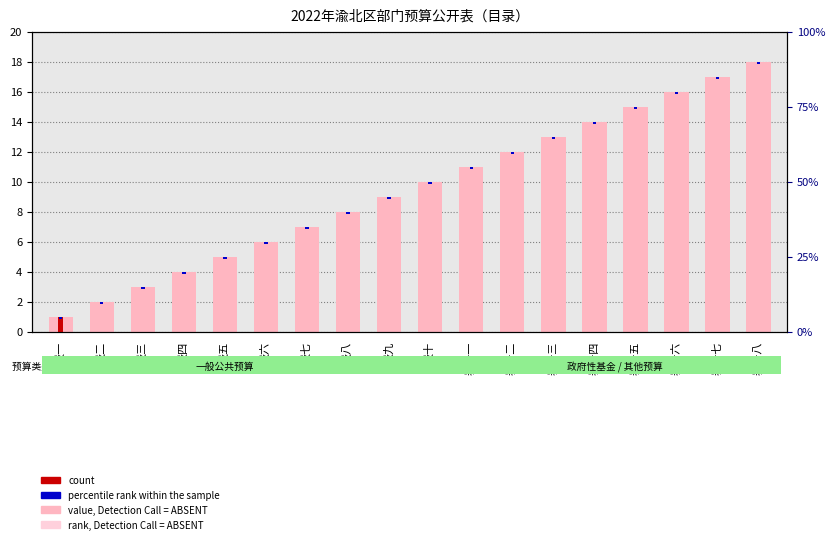

At which category is the sum across all series the highest?

表十八